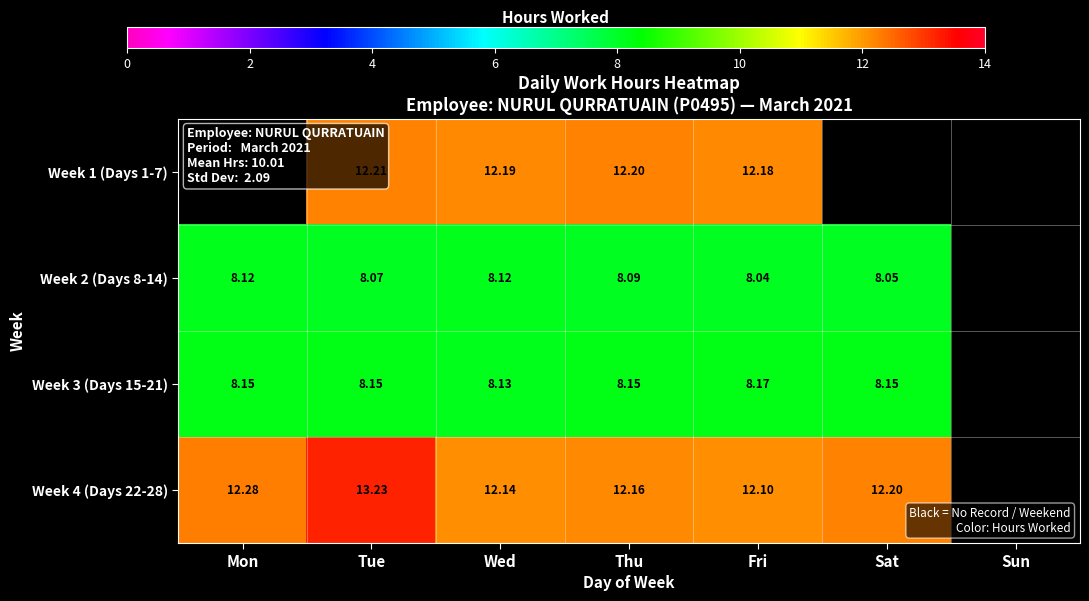

At which category is the sum across all series the highest?

Tue